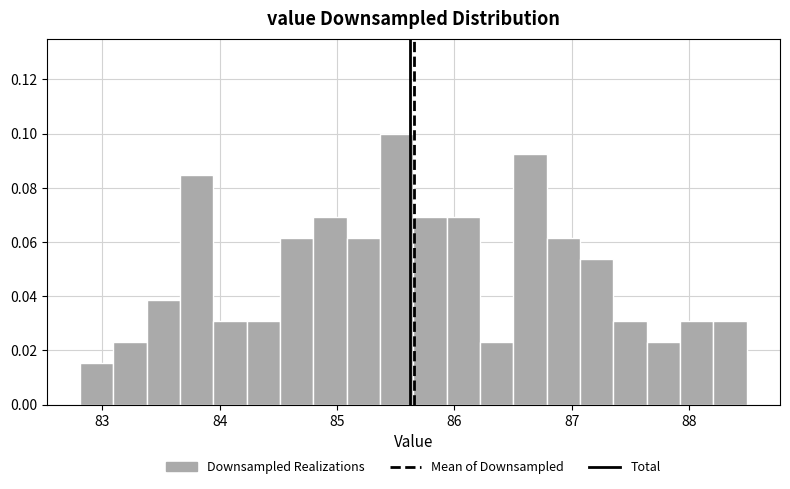

Read against the x-axis, roughly where is the centre of the tallest bar?

85.5